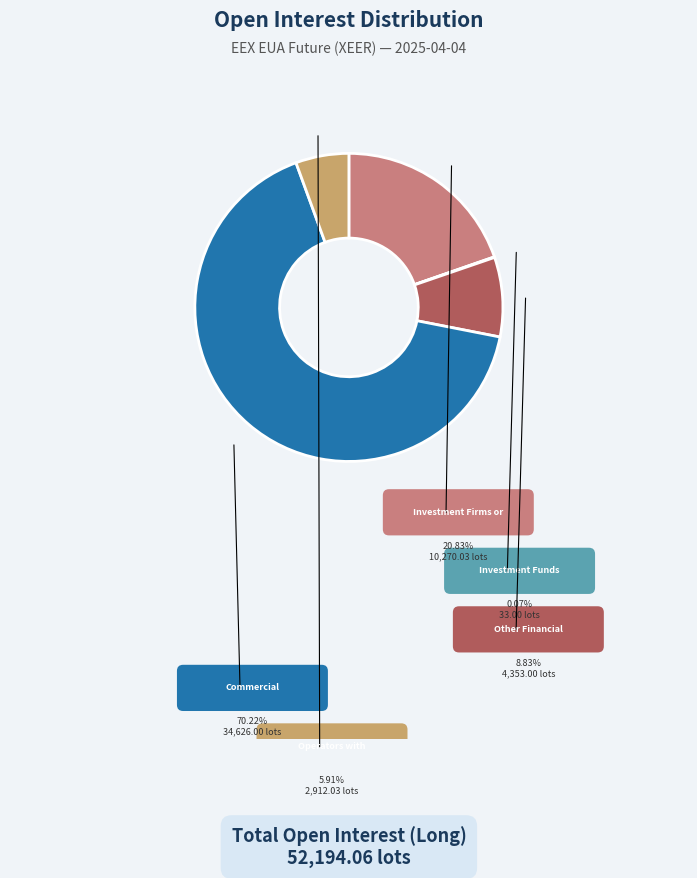

What is the majority slice?

Commercial
Undertakings